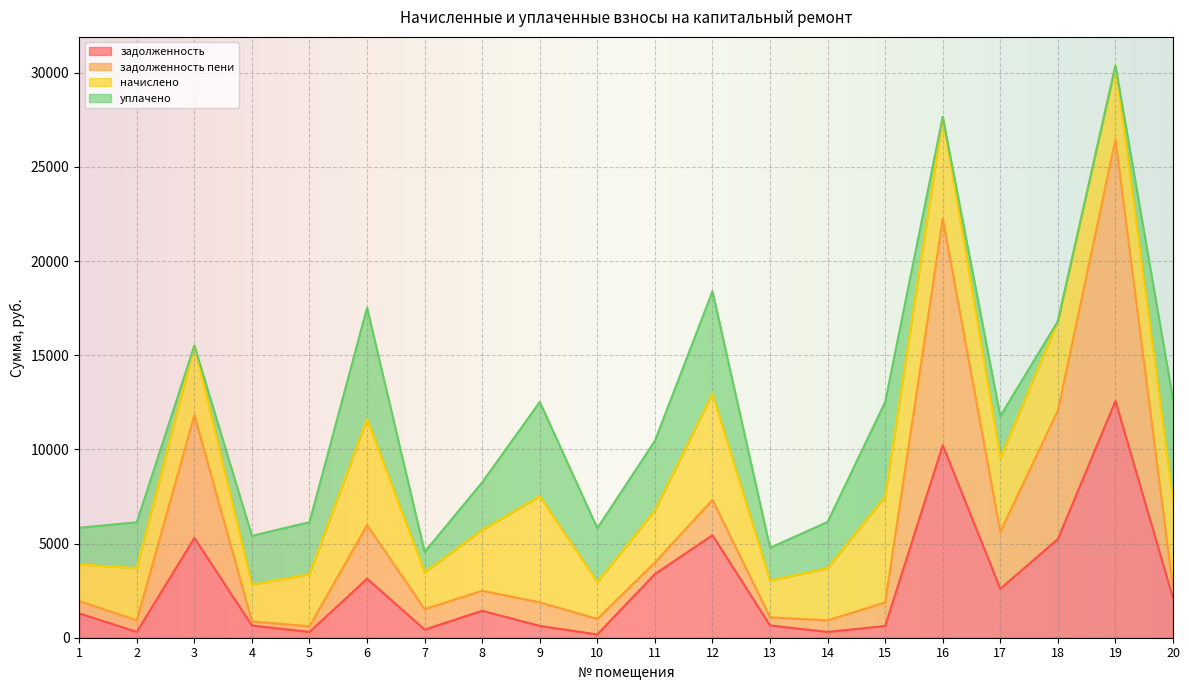

At which label does задолженность пени first exceed 2494?

3